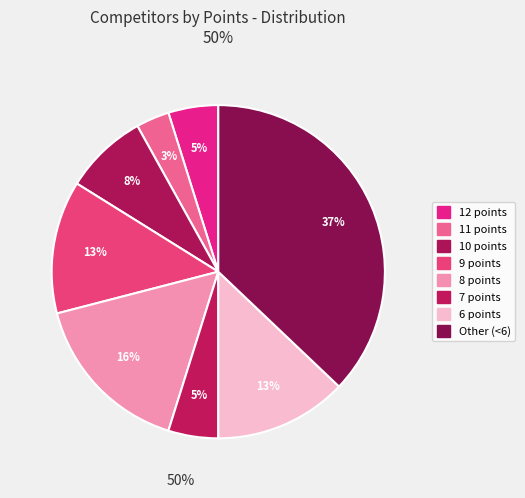

How many segments does this pie chart have?

8